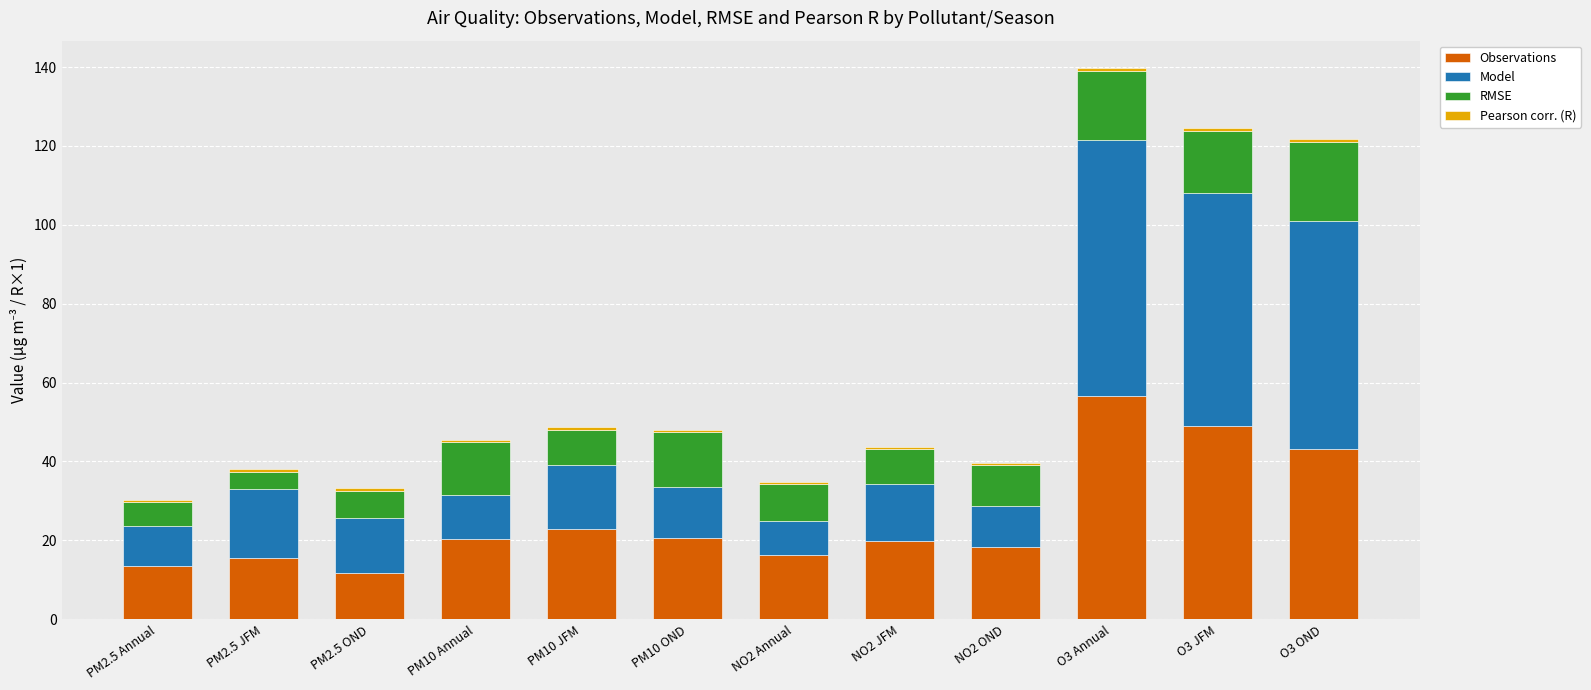

What is the maximum value for Observations?

56.6